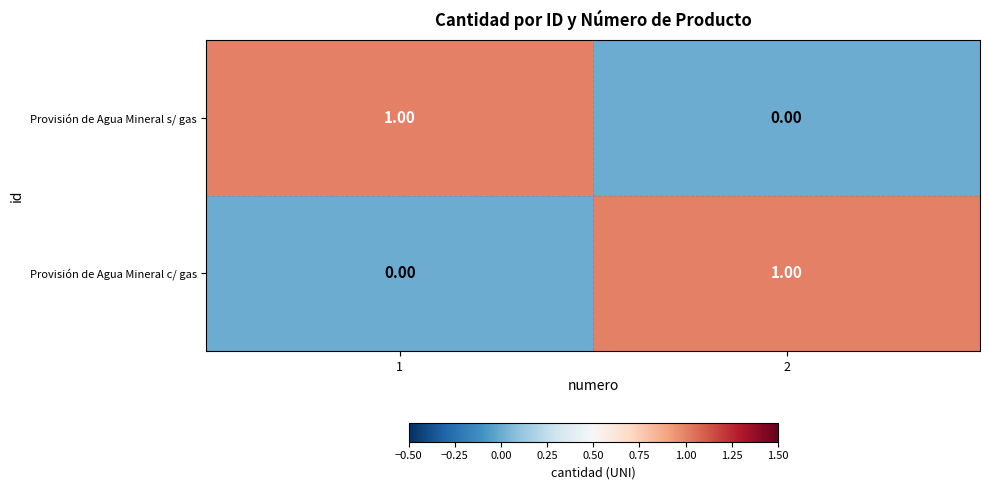

Rank the series at 2 from lowest to highest value.

Provisión de Agua Mineral s/ gas, Provisión de Agua Mineral c/ gas